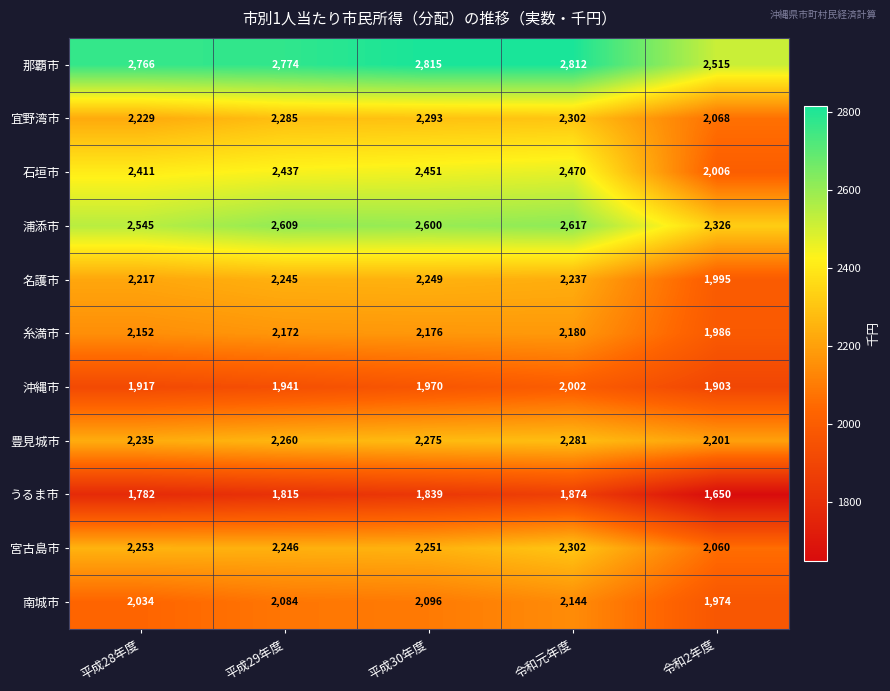

Which category has the lowest value across all series?

令和2年度